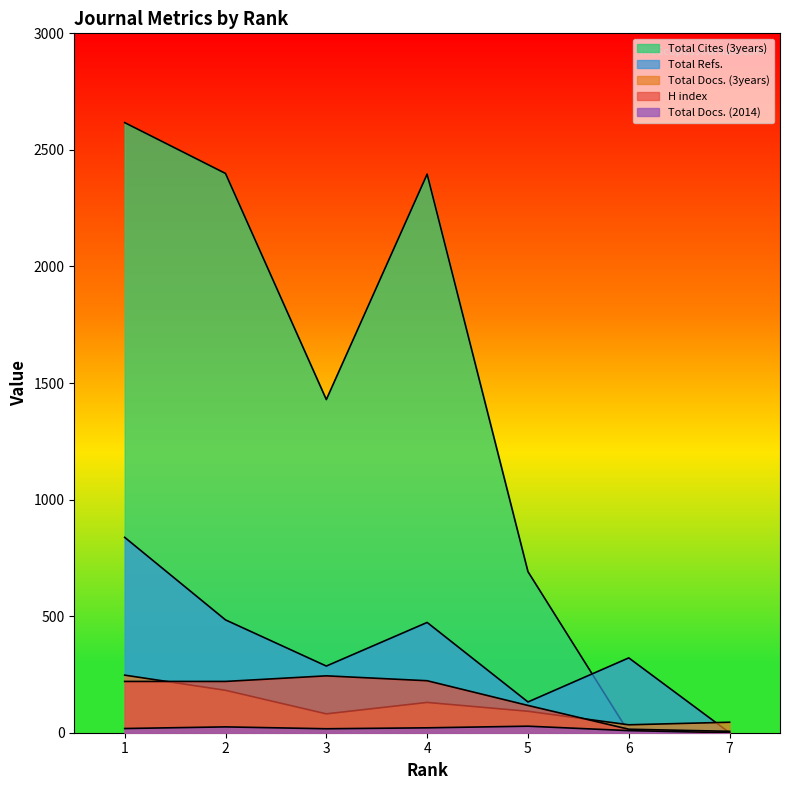

Where does the H index series first go above 220?

3